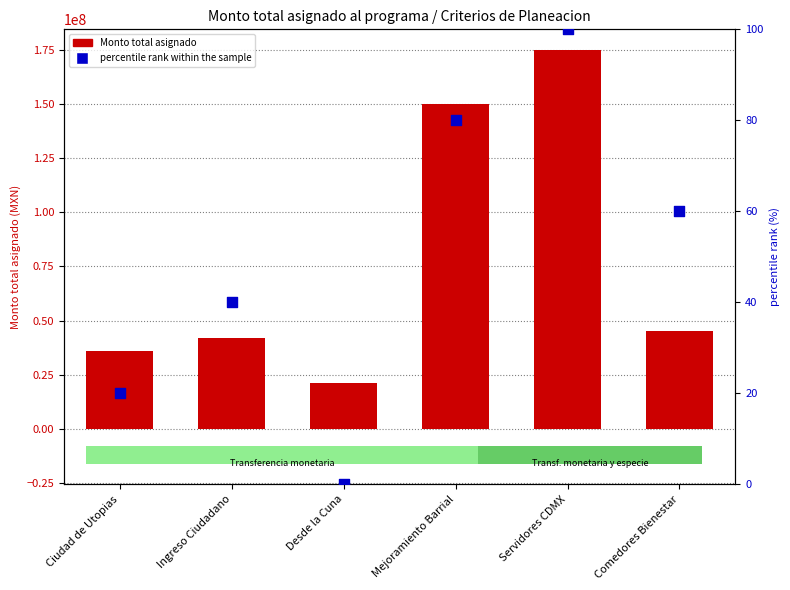

What are all the series names shown in the legend?

Monto total asignado, percentile rank within the sample